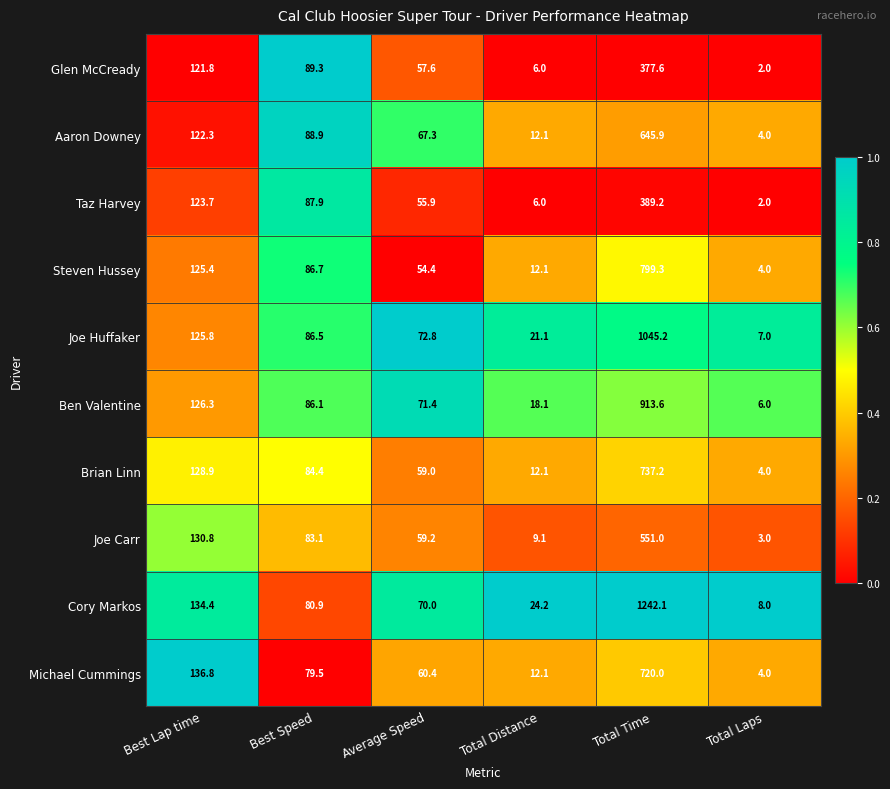

Which label corresponds to the smallest value in the chart?

Total Laps